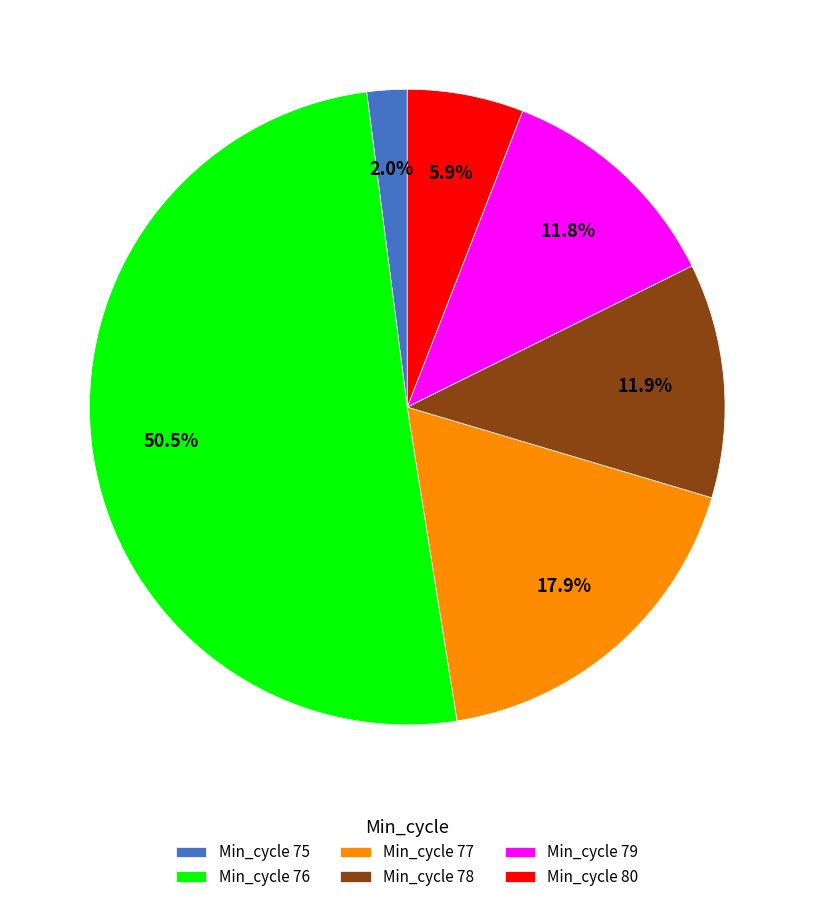

Which slice is the smallest?

Min_cycle 75